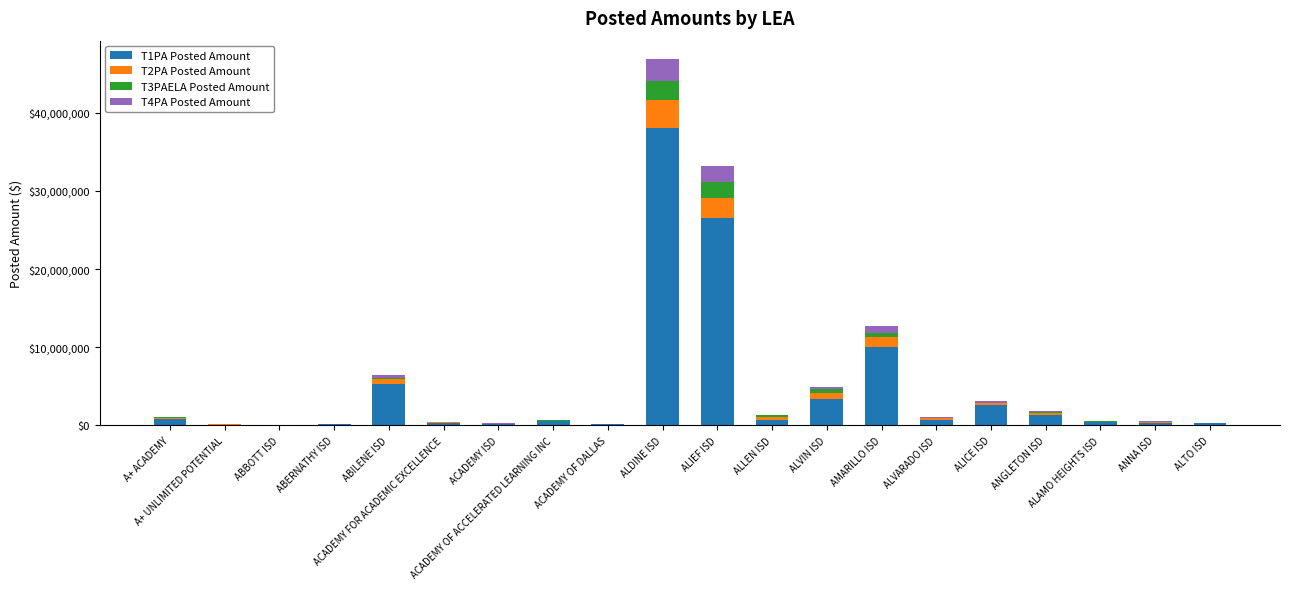

What is the approximate value of T1PA Posted Amount at ALVIN ISD?

3392374